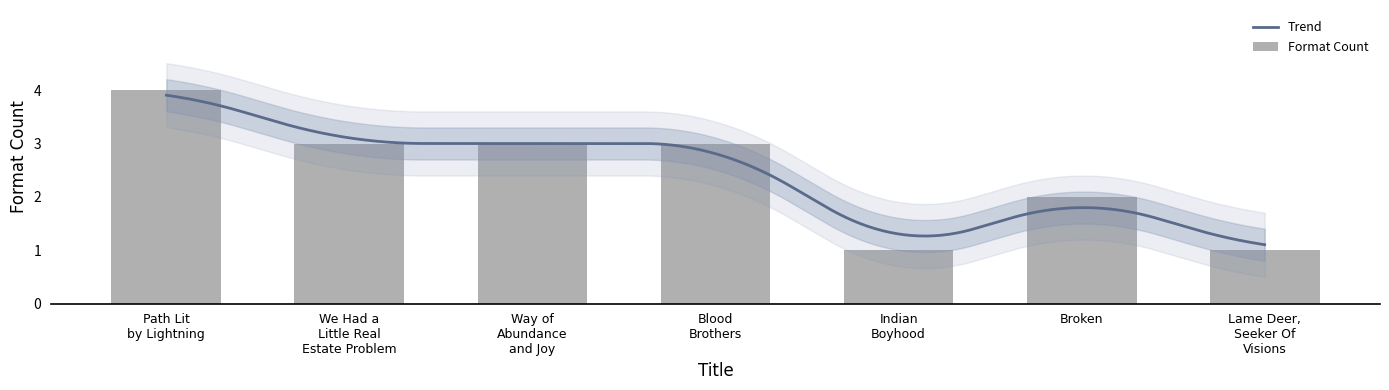

What is the label of the 6th bar from the left?

Broken